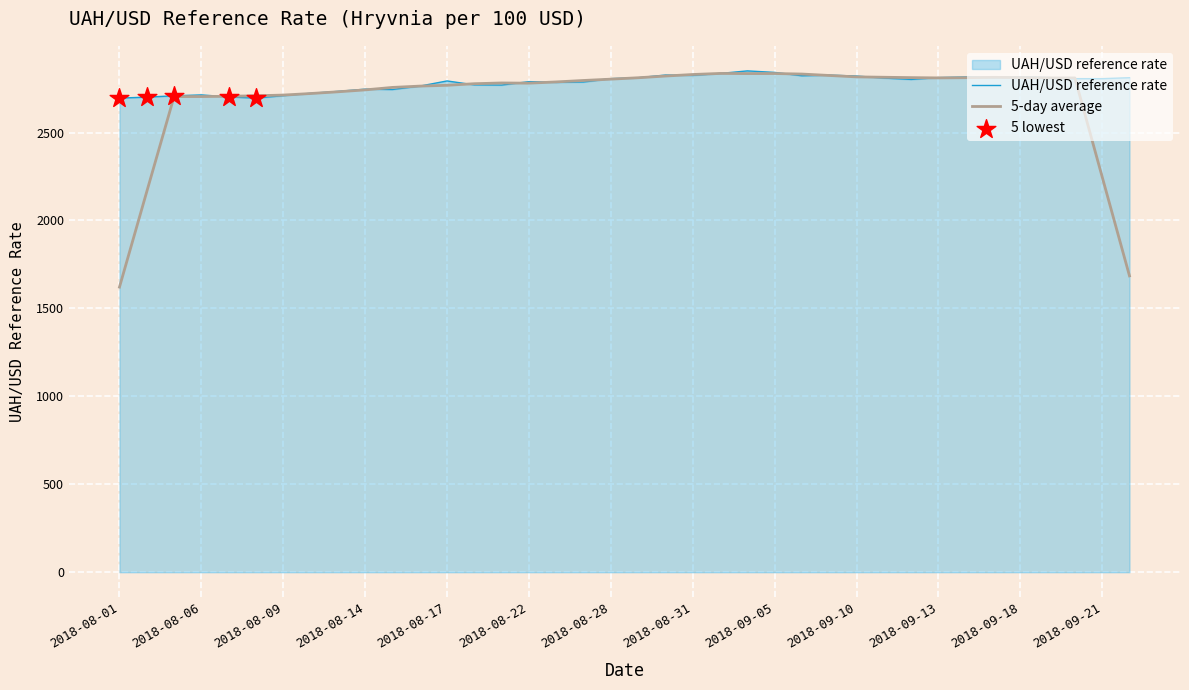

What is the lowest value of the UAH/USD reference rate series?

2695.6